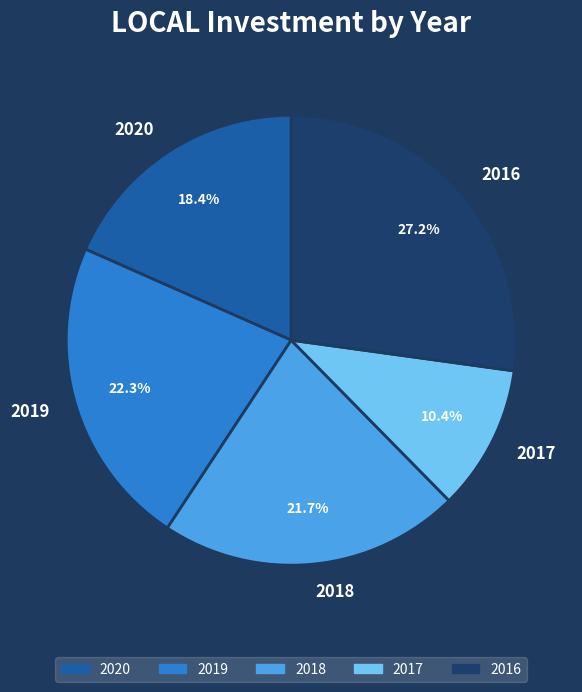

Is it true that 2018 is 22% of the pie?

True